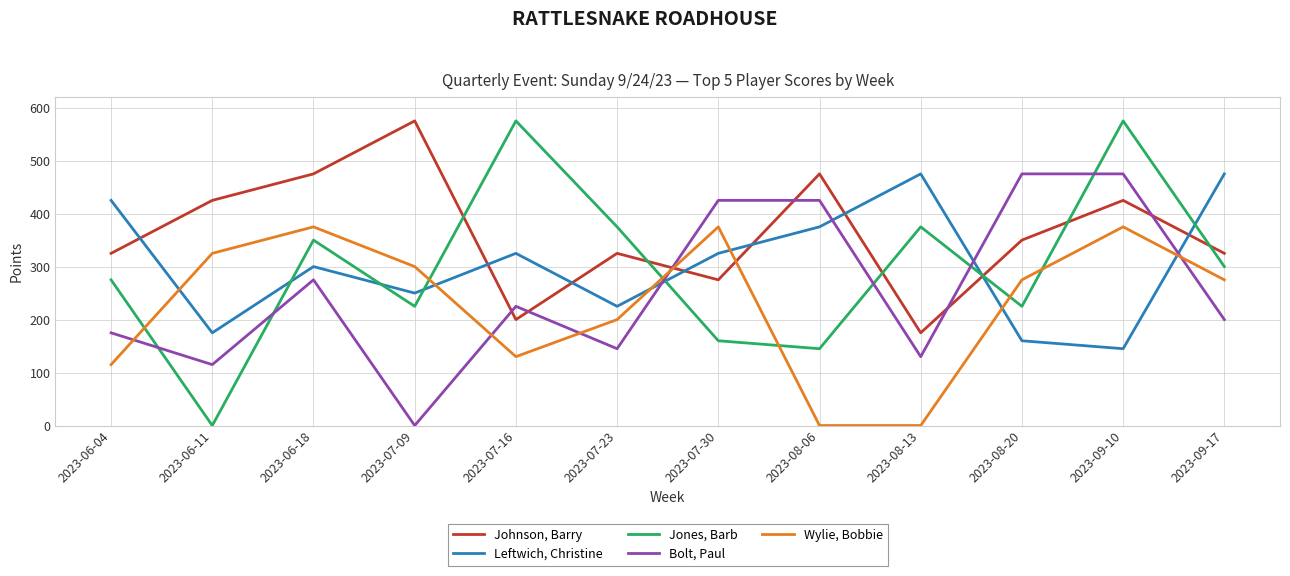

At which category is the sum across all series the highest?

2023-09-10